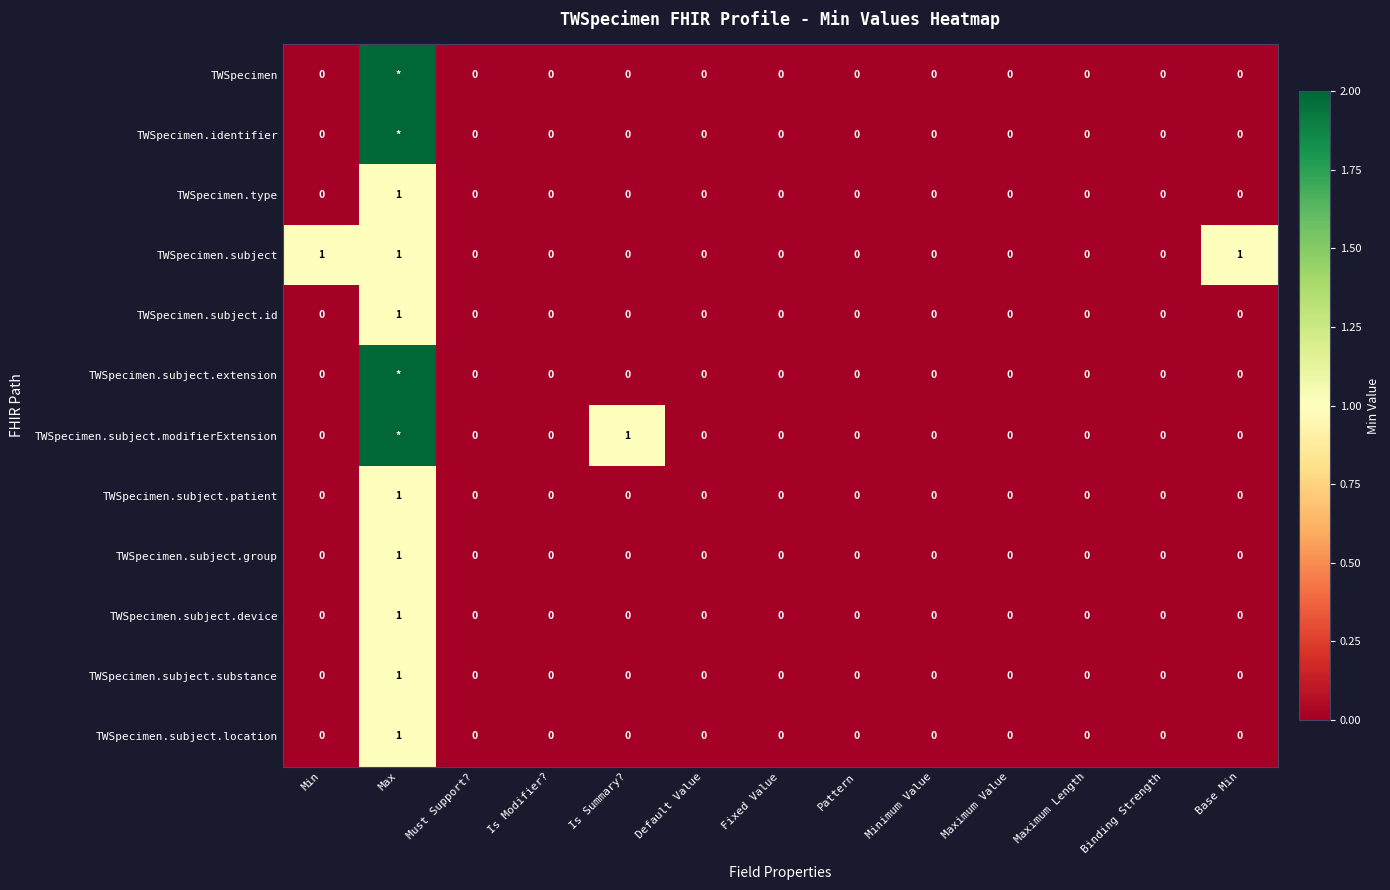

What is the difference between the maximum and second lowest values in the TWSpecimen.subject.location series?

1